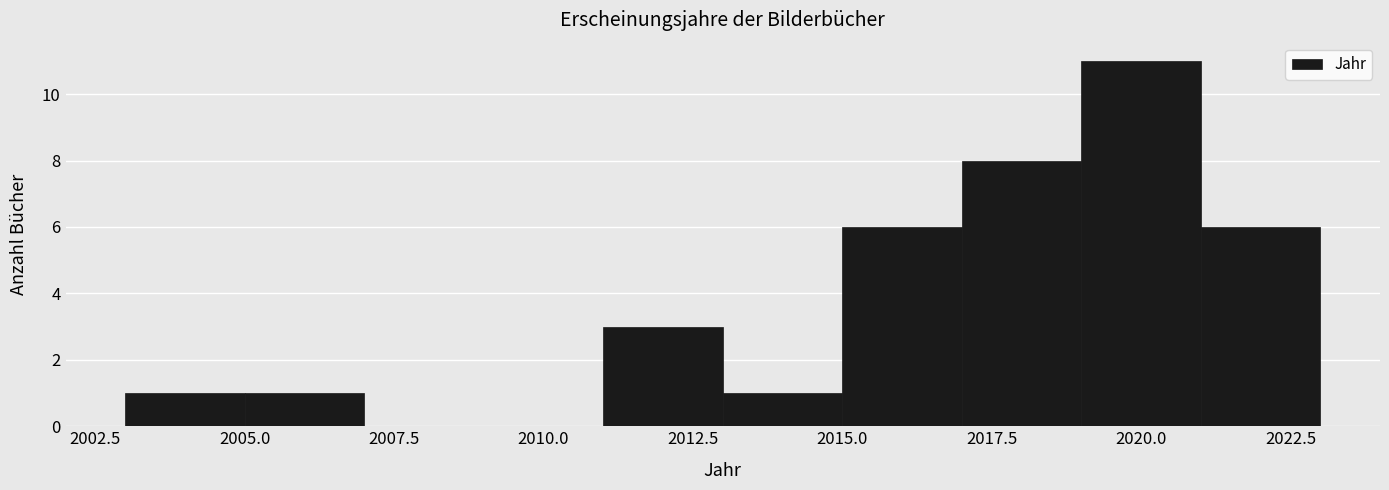

Reading left to right, list every bar in this chart as the range it spans on the x-axis followed by its height. The values are not printed on the chart, so give them approximately, as read against the axis.

2003 to 2005: 1
2005 to 2007: 1
2007 to 2009: 0
2009 to 2011: 0
2011 to 2013: 3
2013 to 2015: 1
2015 to 2017: 6
2017 to 2019: 8
2019 to 2021: 11
2021 to 2023: 6